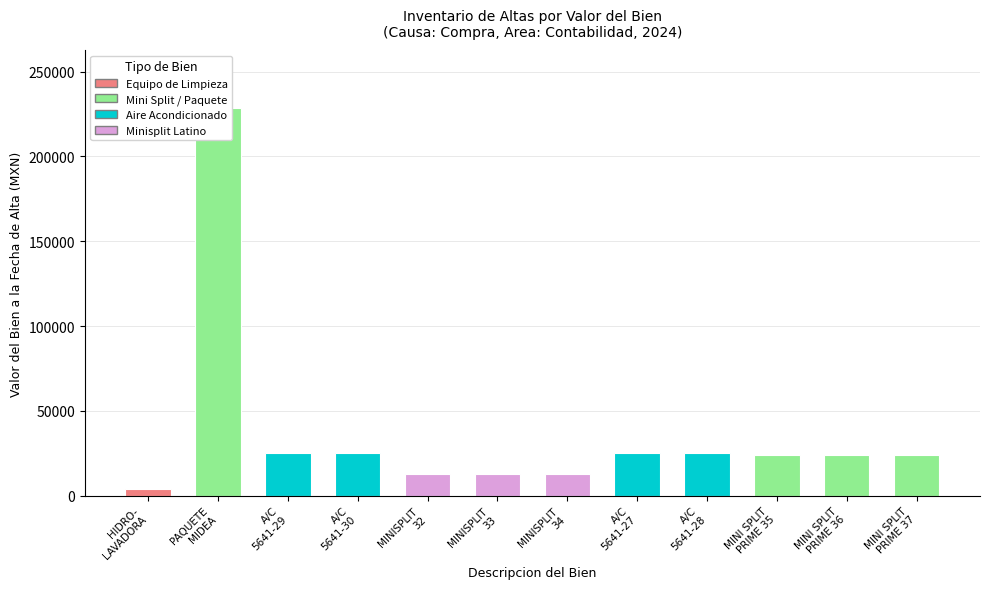

Reading right to left, what are all the values shown in this chart?

MINI SPLIT
PRIME 37=24125.0	MINI SPLIT
PRIME 36=24125.0	MINI SPLIT
PRIME 35=24125.0	A/C
5641-28=25431.0	A/C
5641-27=25431.0	MINISPLIT
34=13016.9	MINISPLIT
33=13016.9	MINISPLIT
32=13016.9	A/C
5641-30=25431.0	A/C
5641-29=25431.0	PAQUETE
MIDEA=228448.3	HIDRO-
LAVADORA=4177.7